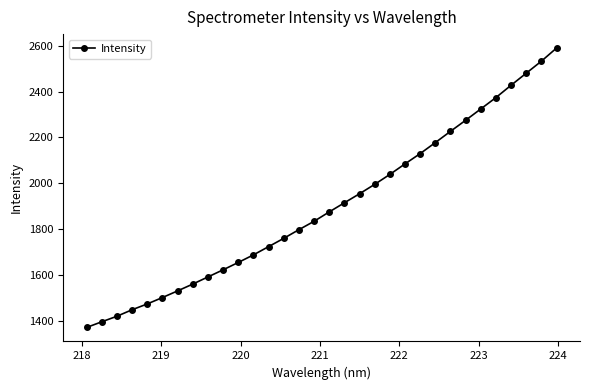

What is the greatest value displayed?

2589.6